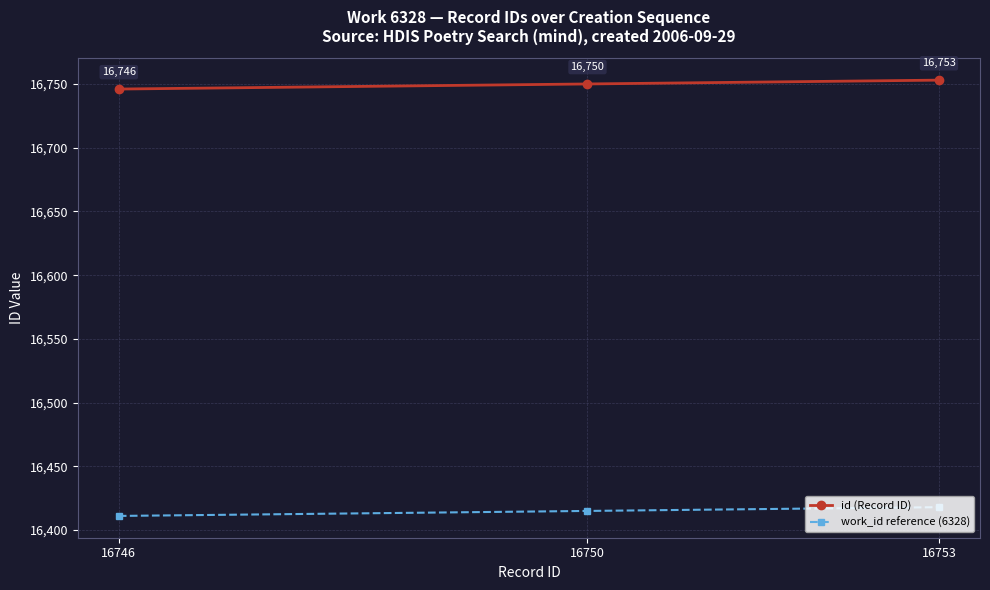

List the series in order of their overall mean, highest first.

id (Record ID), work_id reference (6328)